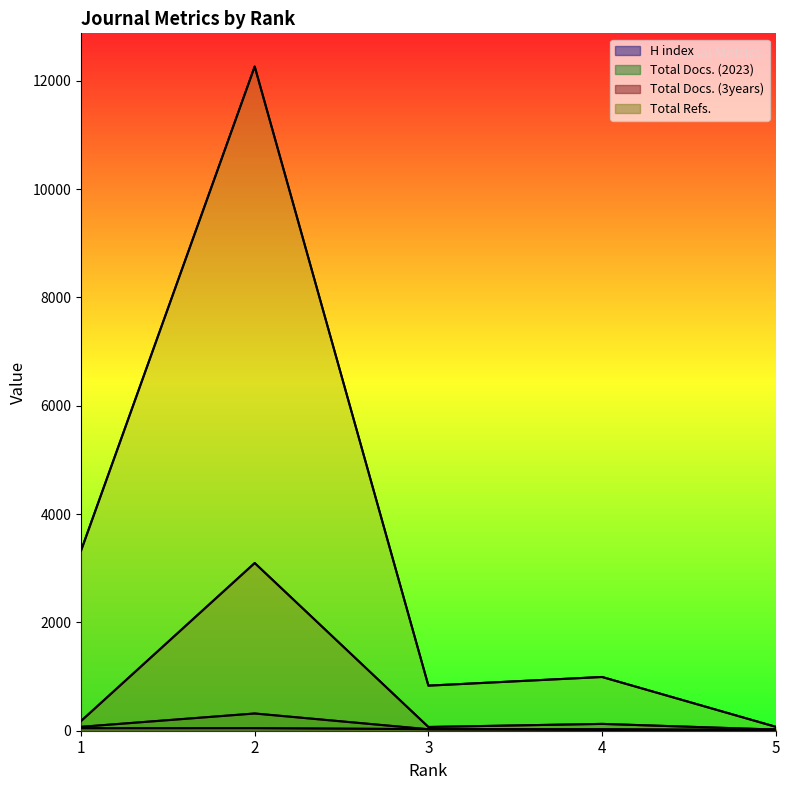

Reading right to left, transcribe all the data shown in this chart.

H index: 5=24	4=14	3=29	2=48	1=47
Total Docs. (2023): 5=3	4=29	3=27	2=318	1=72
Total Docs. (3years): 5=21	4=126	3=69	2=3096	1=179
Total Refs.: 5=72	4=992	3=832	2=12262	1=3323